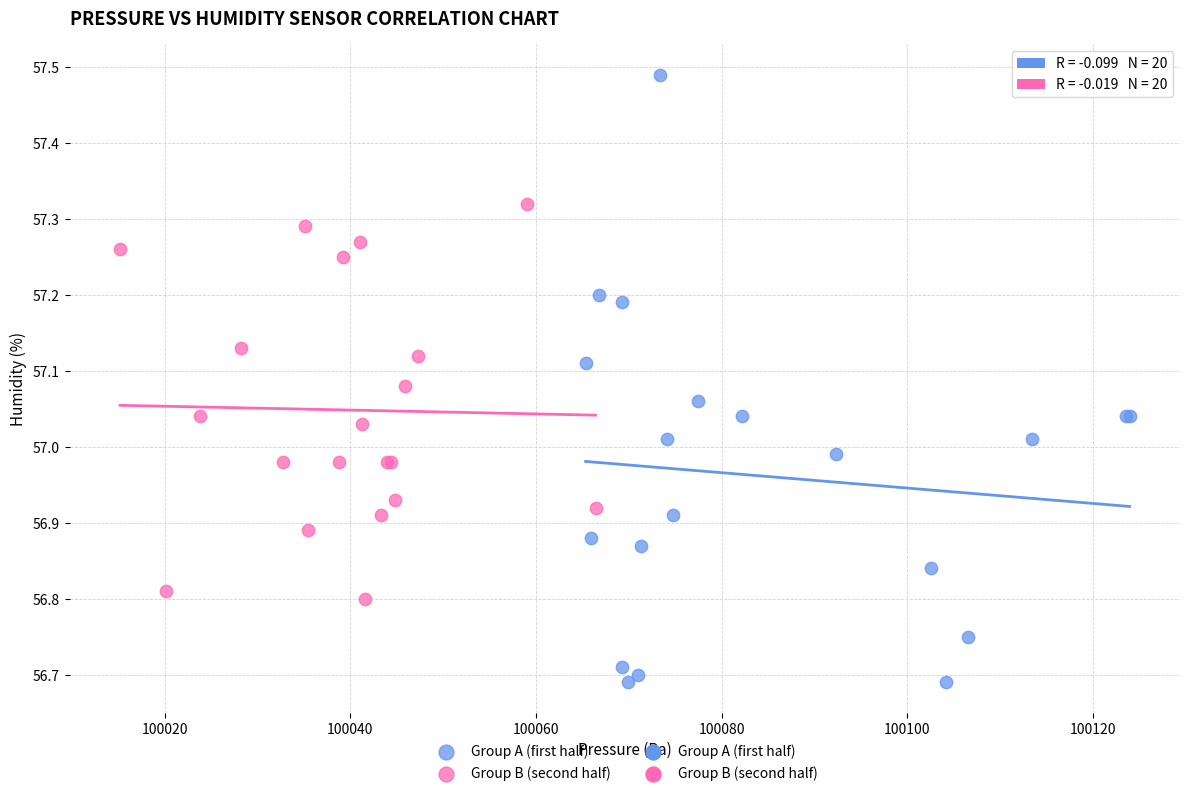

Which series has the largest Y range (max minus min)?

Group A (first half)